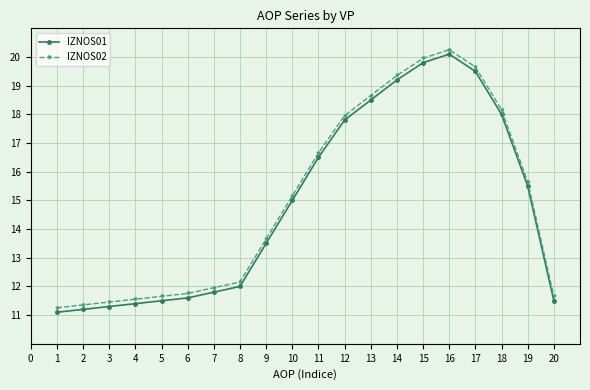

The value of IZNOS02 at 19 is 15.7. True or false?

True